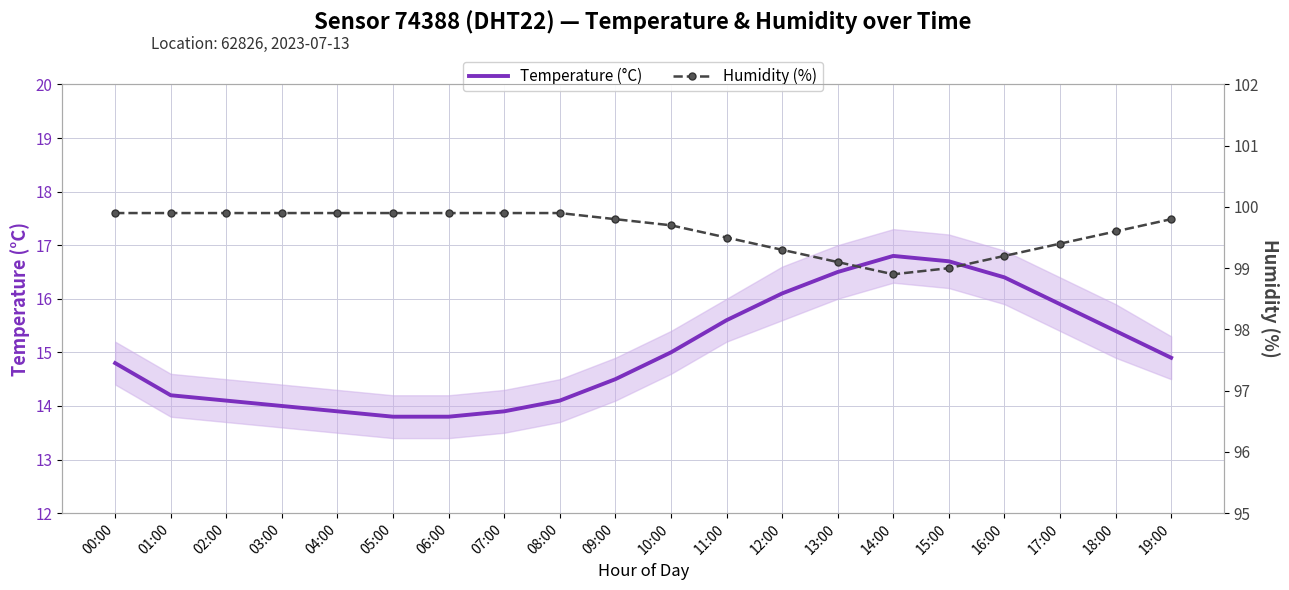

What is the average value of the Temperature (°C) series?

15.0